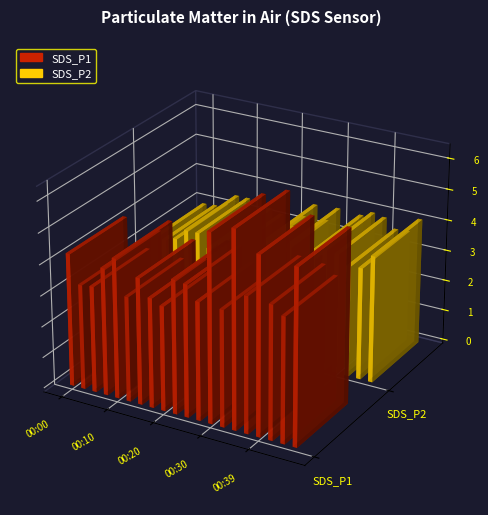

Reading right to left, list all the values displayed in this chart.

SDS_P1: 5.6	4.0	4.3	5.7	4.4	6.3	3.8	6.0	3.8	4.2	4.3	3.4	3.5	4.1	3.4	4.5	4.1	3.4	3.4	4.3
SDS_P2: 4.1	3.6	3.6	3.9	4.0	3.8	3.1	3.9	3.4	3.8	3.3	2.9	3.2	3.3	3.1	3.5	3.5	3.1	3.0	3.0